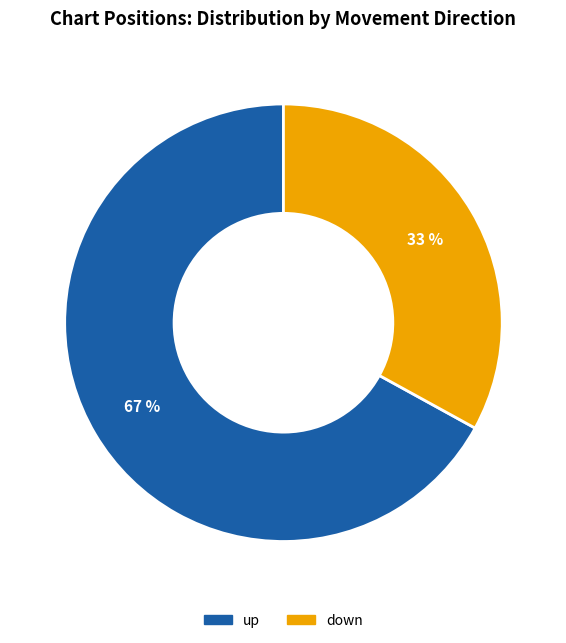

Count the number of slices in the pie.

2